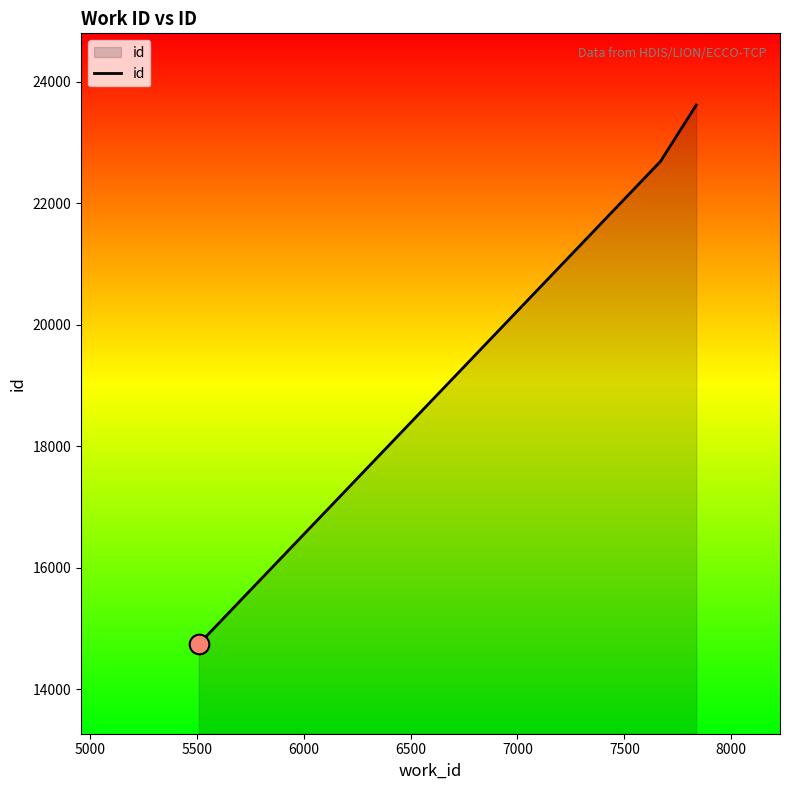

What is the average value?

20350